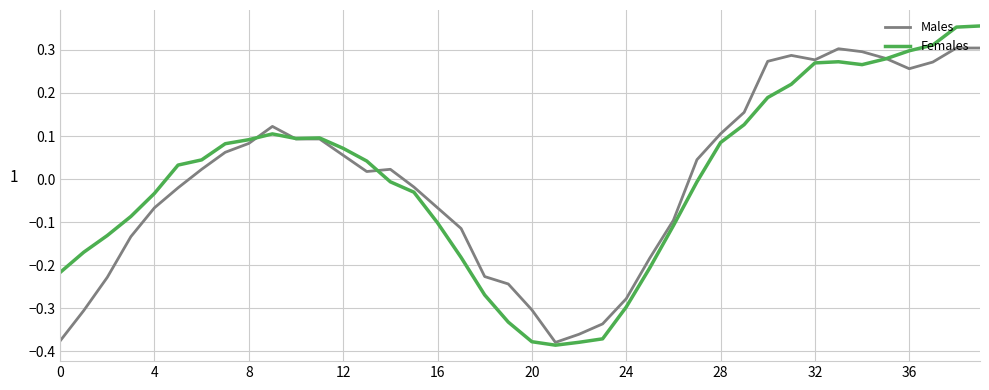

Rank the series by their maximum value, from highest to lowest.

Females, Males